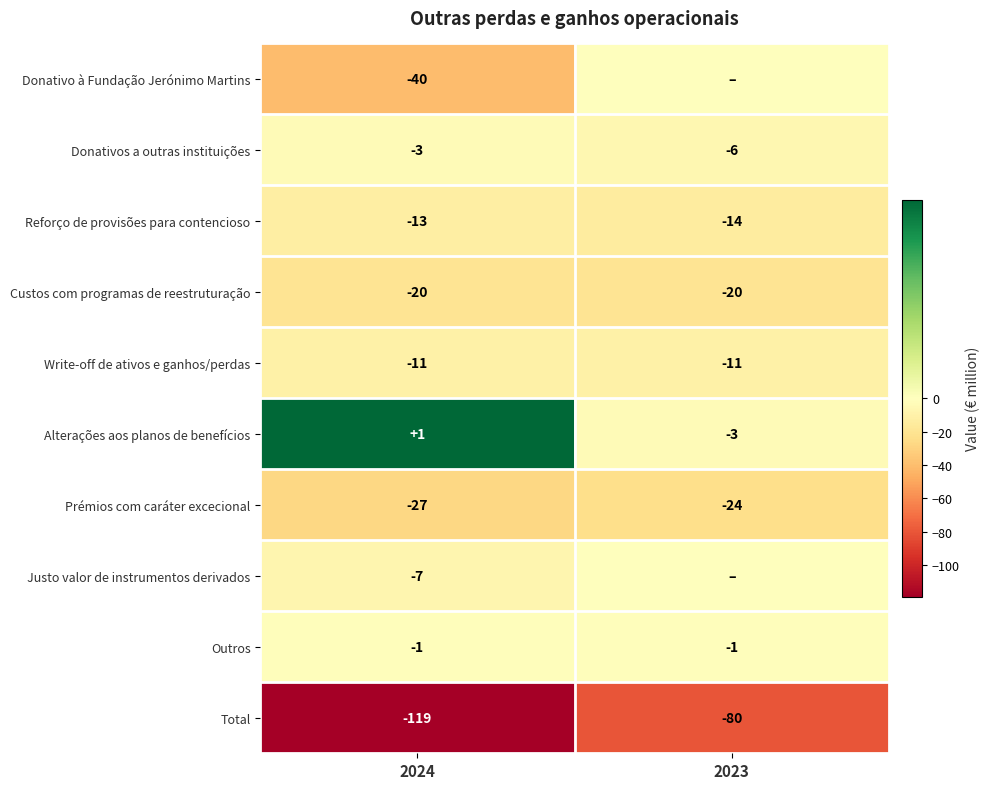

What is the sum of all Prémios com caráter excecional values?

-51